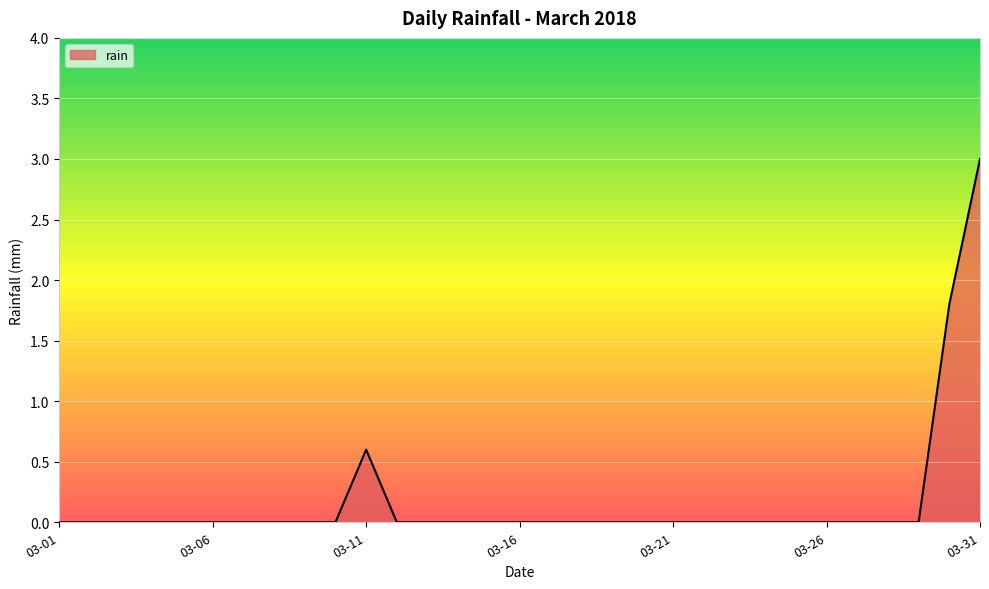

What is the greatest value displayed?

3.0